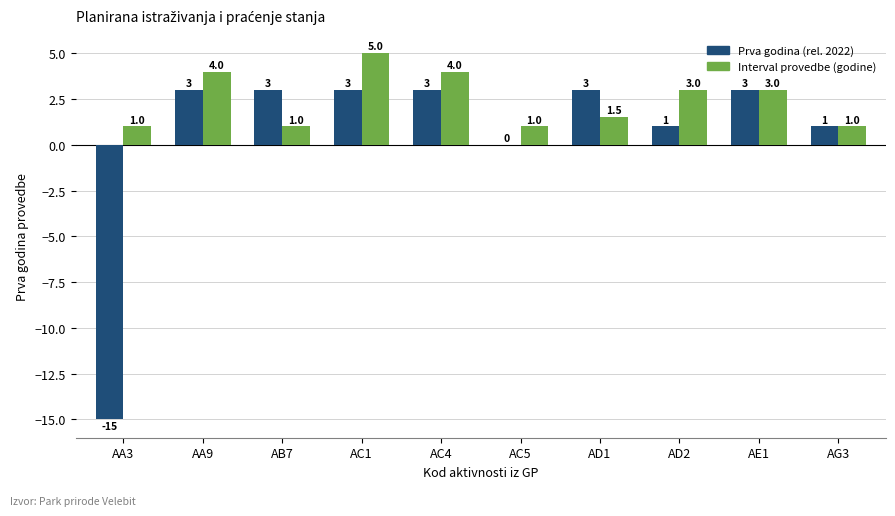

What is the sum of the Prva godina (rel. 2022) values at AC5 and AC1?

3.0